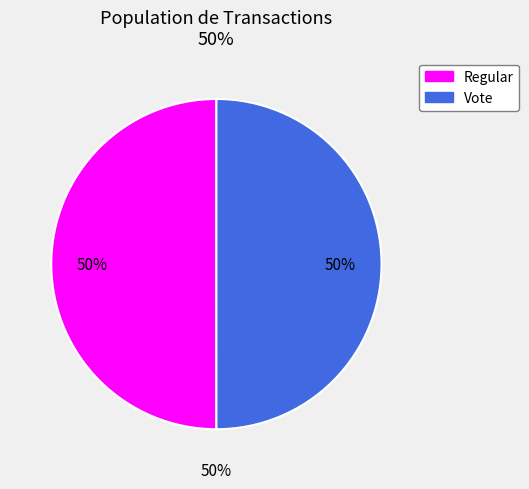

Combined, do Regular and Vote account for over 50%?

Yes